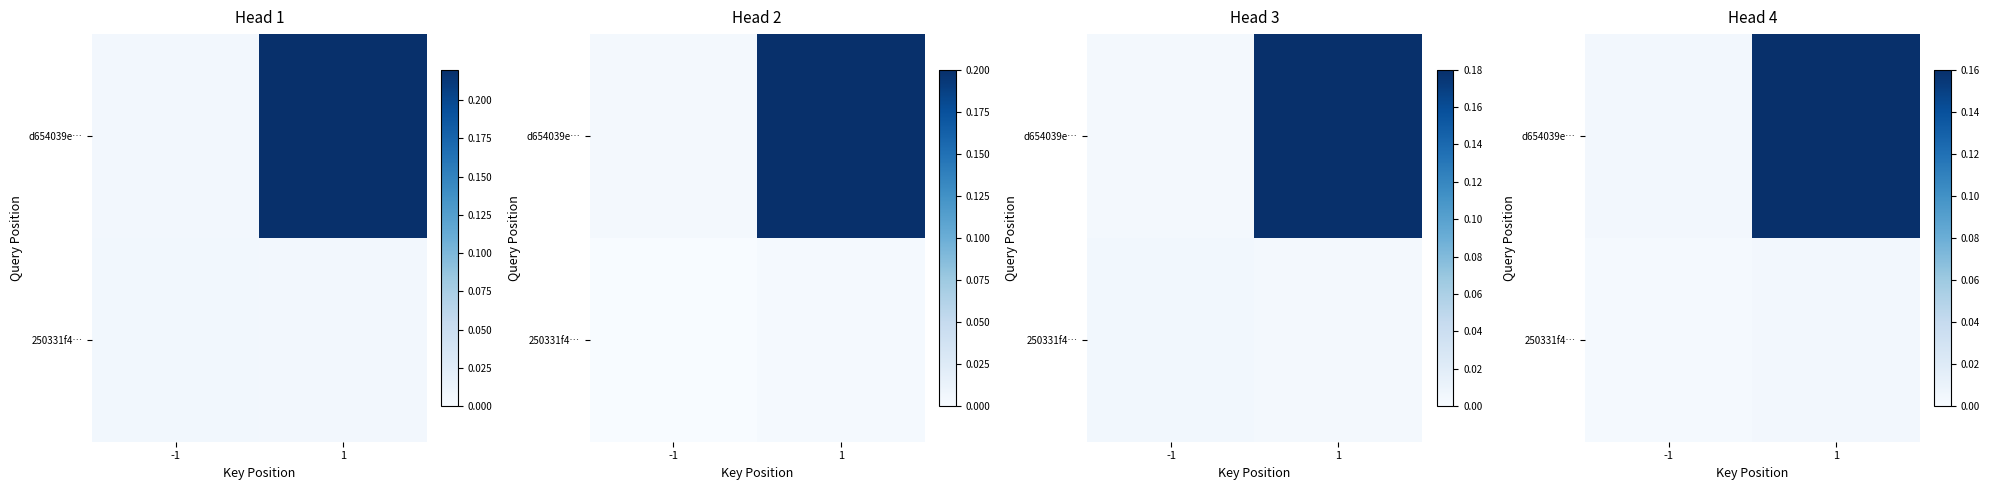

Is it true that row_1 equals 0.0 at 1?

False